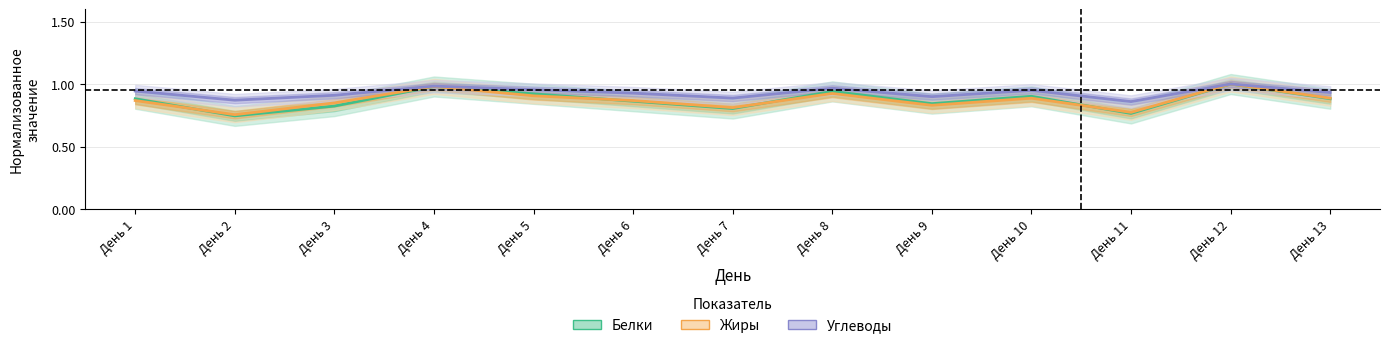

At which category does Углеводы reach its first local valley?

День 2